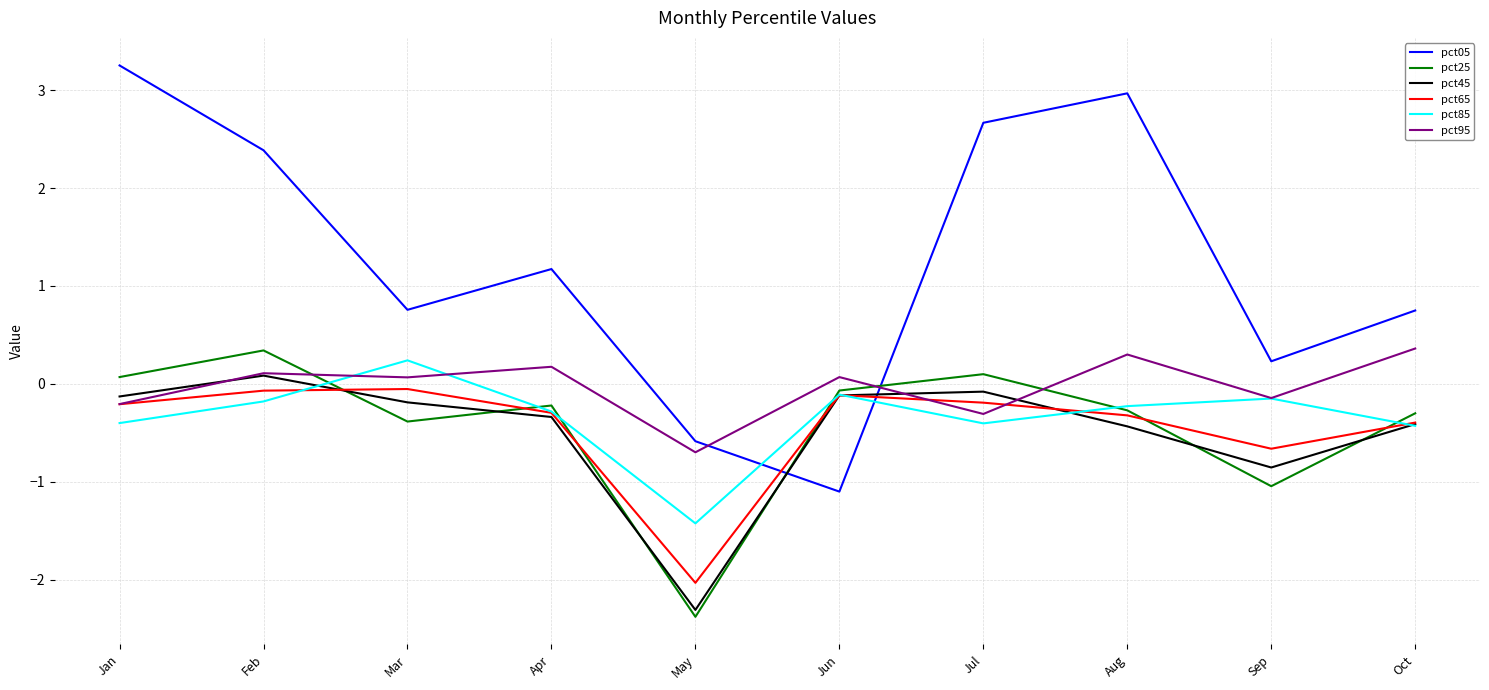

How many categories are shown in the chart?

10